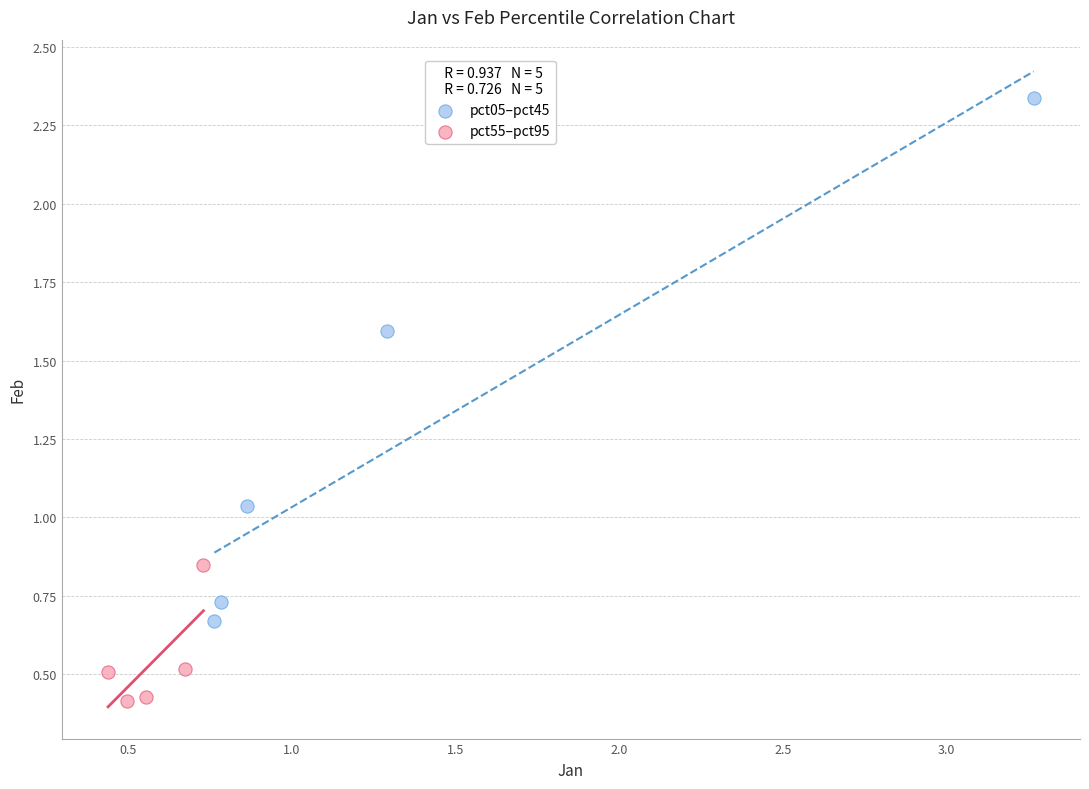

Which series reaches the maximum Y coordinate?

pct05–pct45